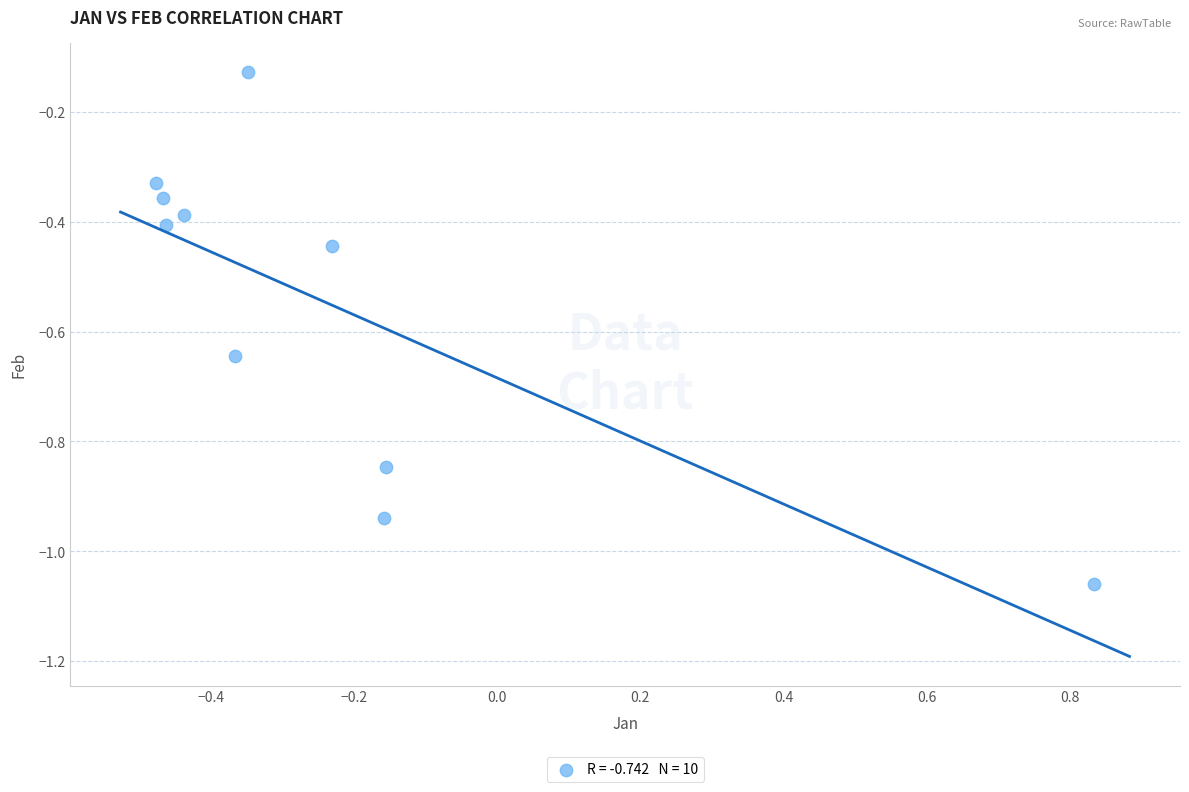

What is the range of X values (max minus min)?

1.3